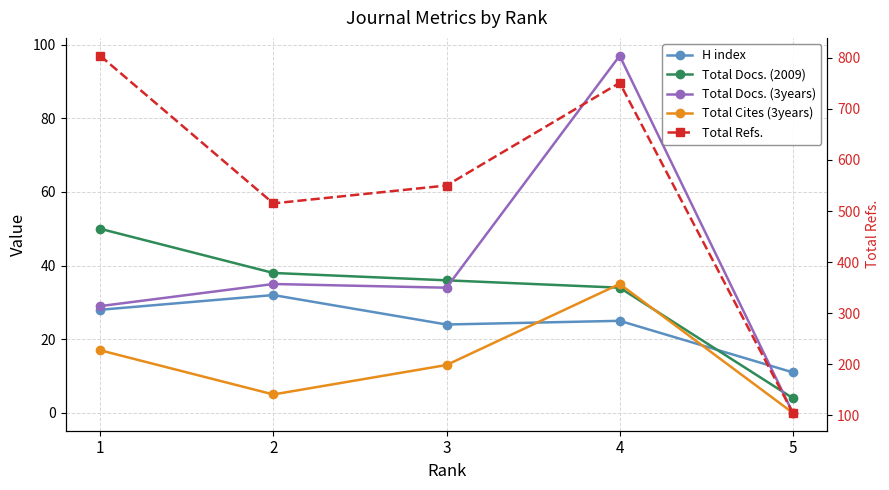

Reading left to right, transcribe all the data shown in this chart.

H index: 1=28	2=32	3=24	4=25	5=11
Total Docs. (2009): 1=50	2=38	3=36	4=34	5=4
Total Docs. (3years): 1=29	2=35	3=34	4=97	5=0
Total Cites (3years): 1=17	2=5	3=13	4=35	5=0
Total Refs.: 1=804	2=515	3=550	4=751	5=105